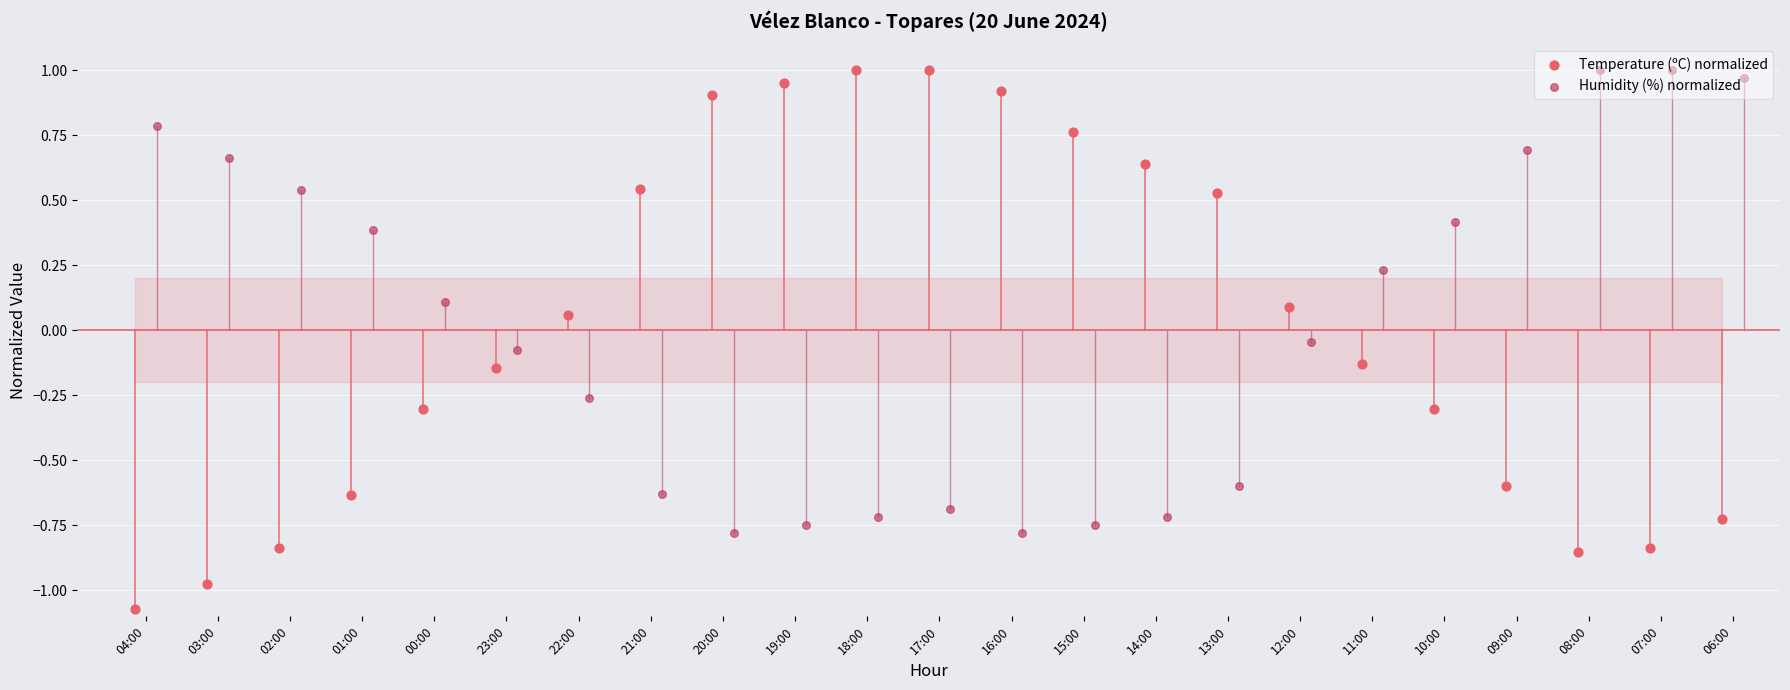

Which series has the largest Y range (max minus min)?

Temperature (ºC) normalized